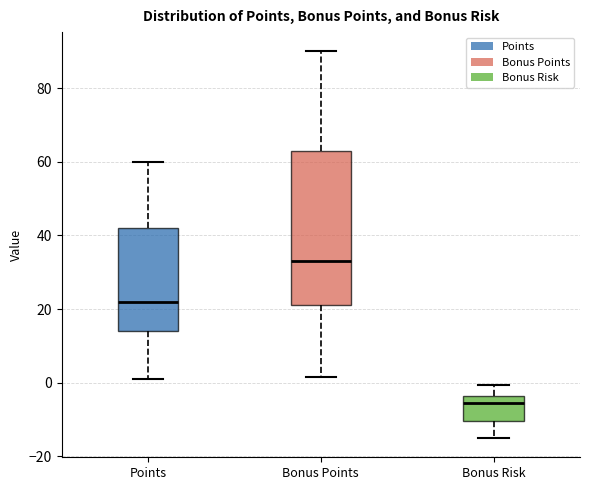

Comparing the boxes themselves (not the whiskers), which one is the tallest?

Bonus Points